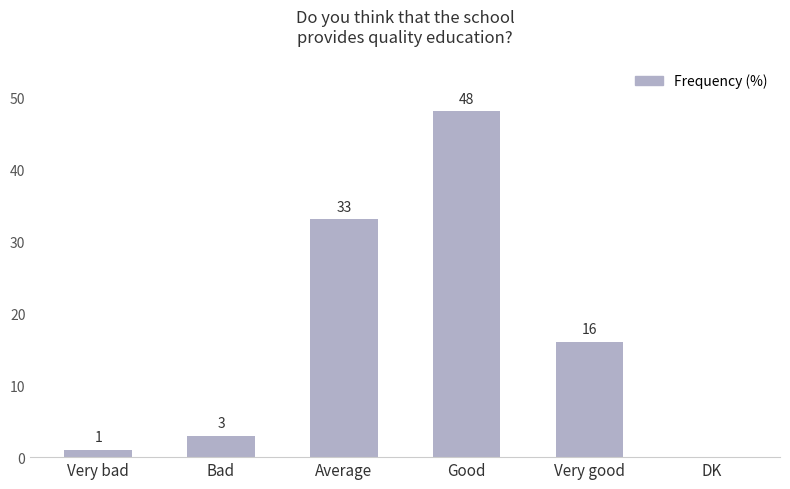

How many series are shown in this chart?

1